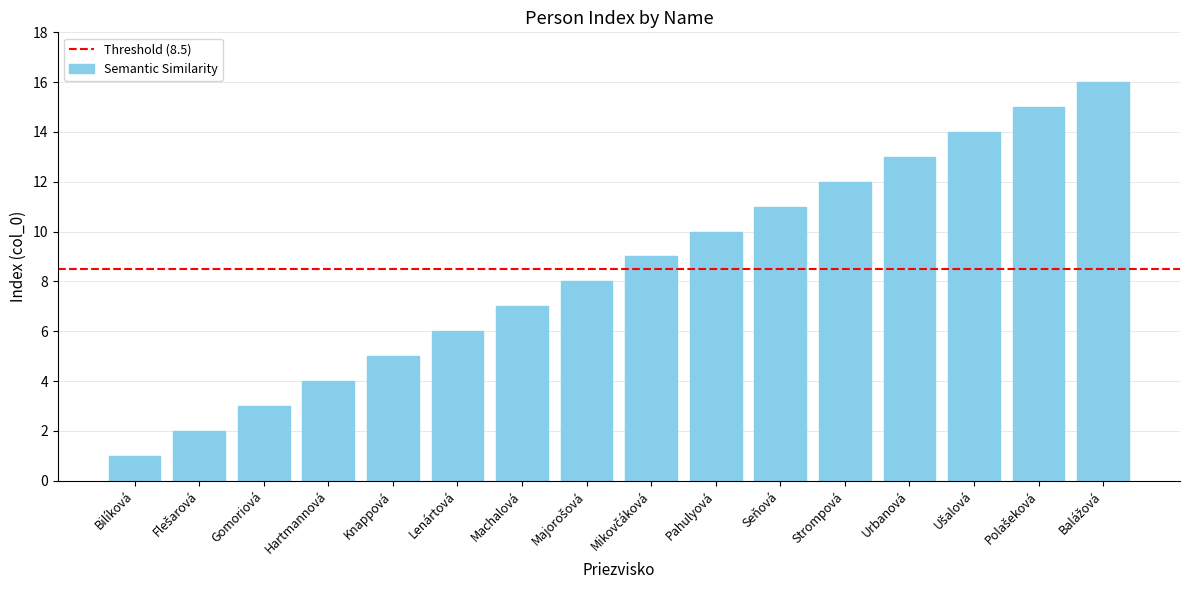

What is the change in value from Lenártová to Pahulyová?

+4